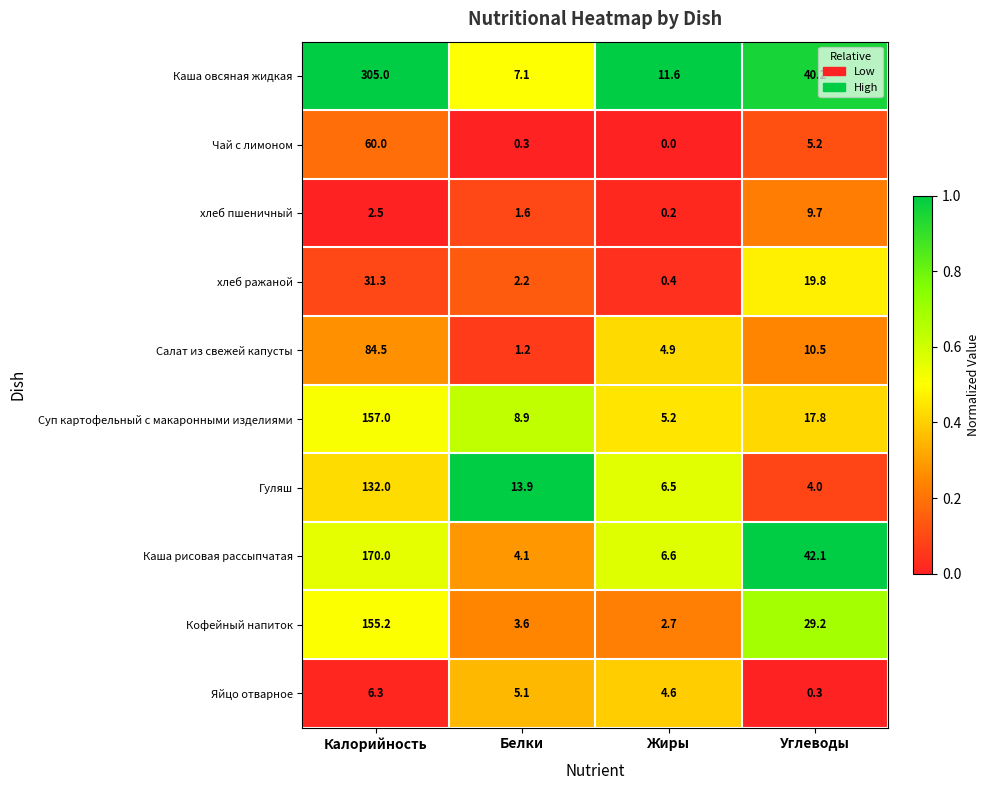

Count the number of categories in the chart.

4